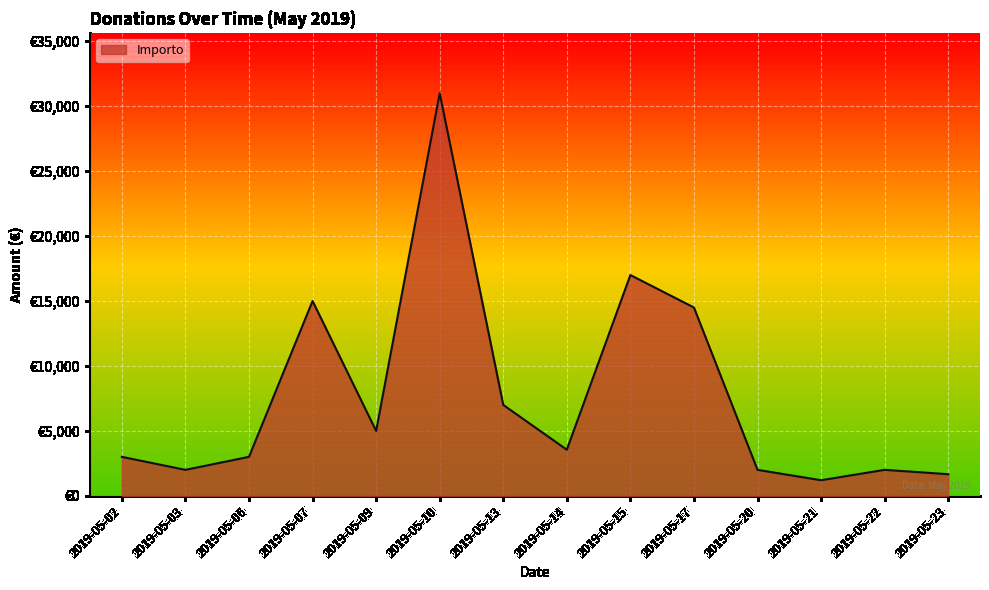

The chart shows a value of 2000 at 2019-05-03. True or false?

True